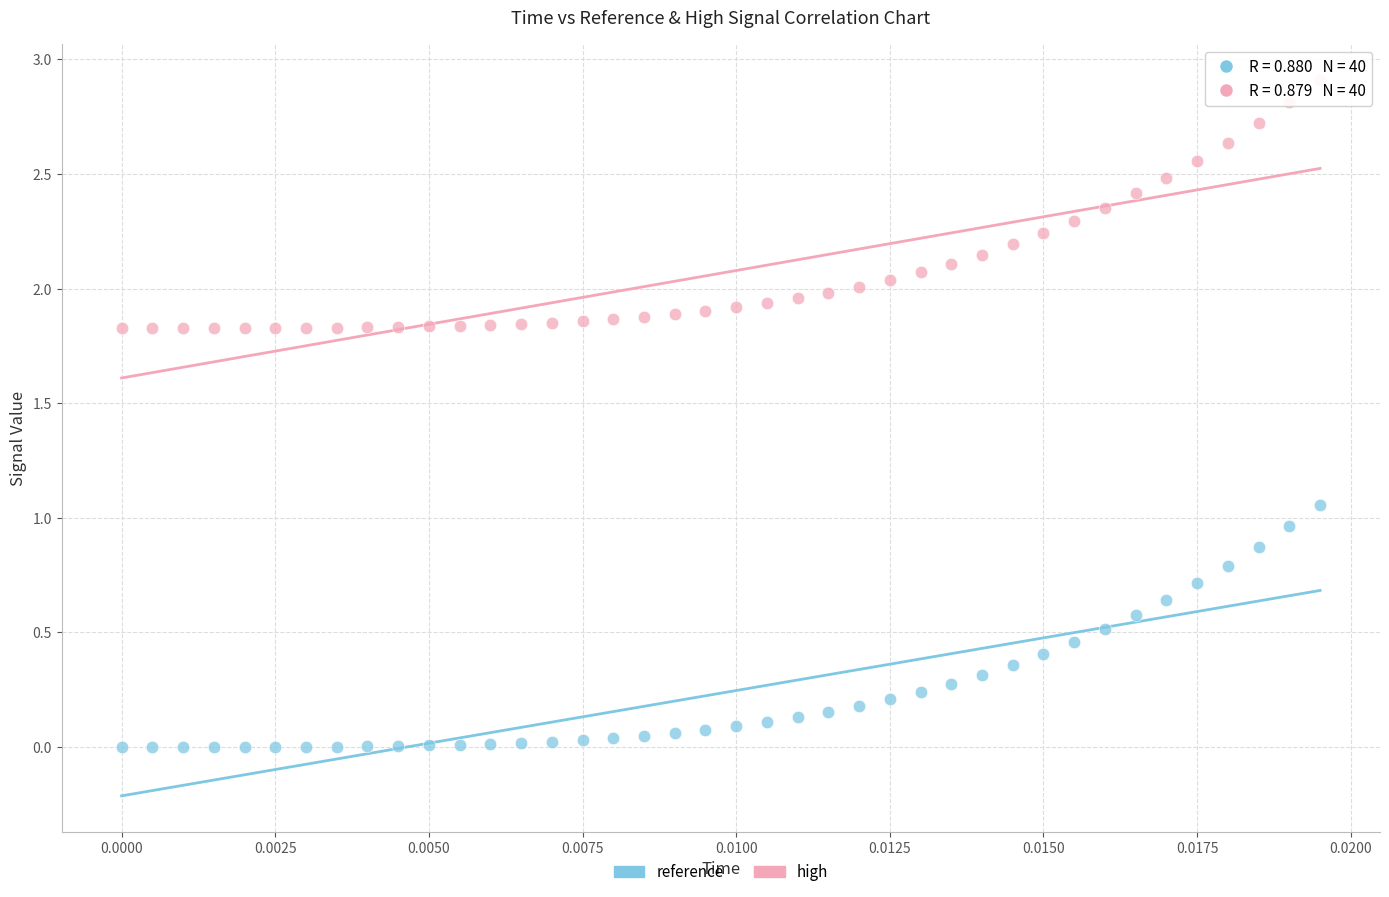

Which series reaches the minimum Y coordinate?

reference